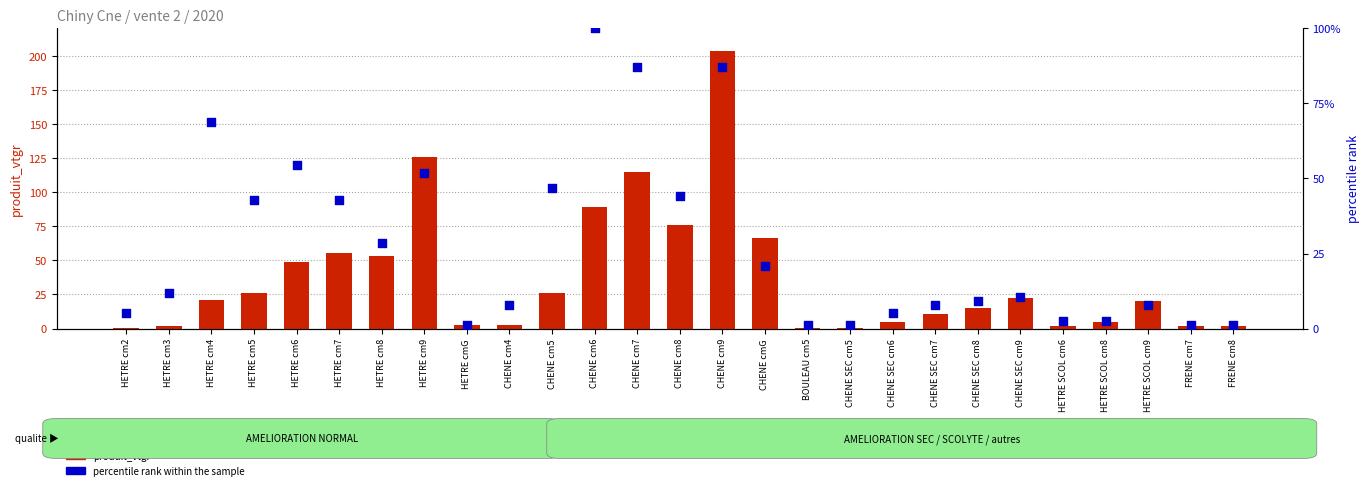

Which series reaches the minimum Y coordinate?

produit_vtgr